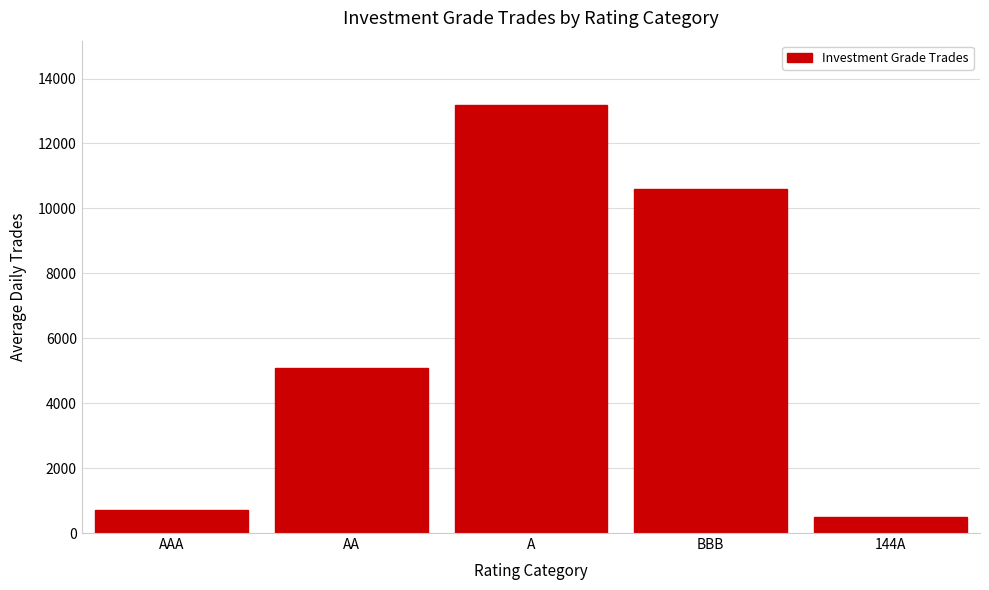

Which has a higher value, AA or AAA?

AA